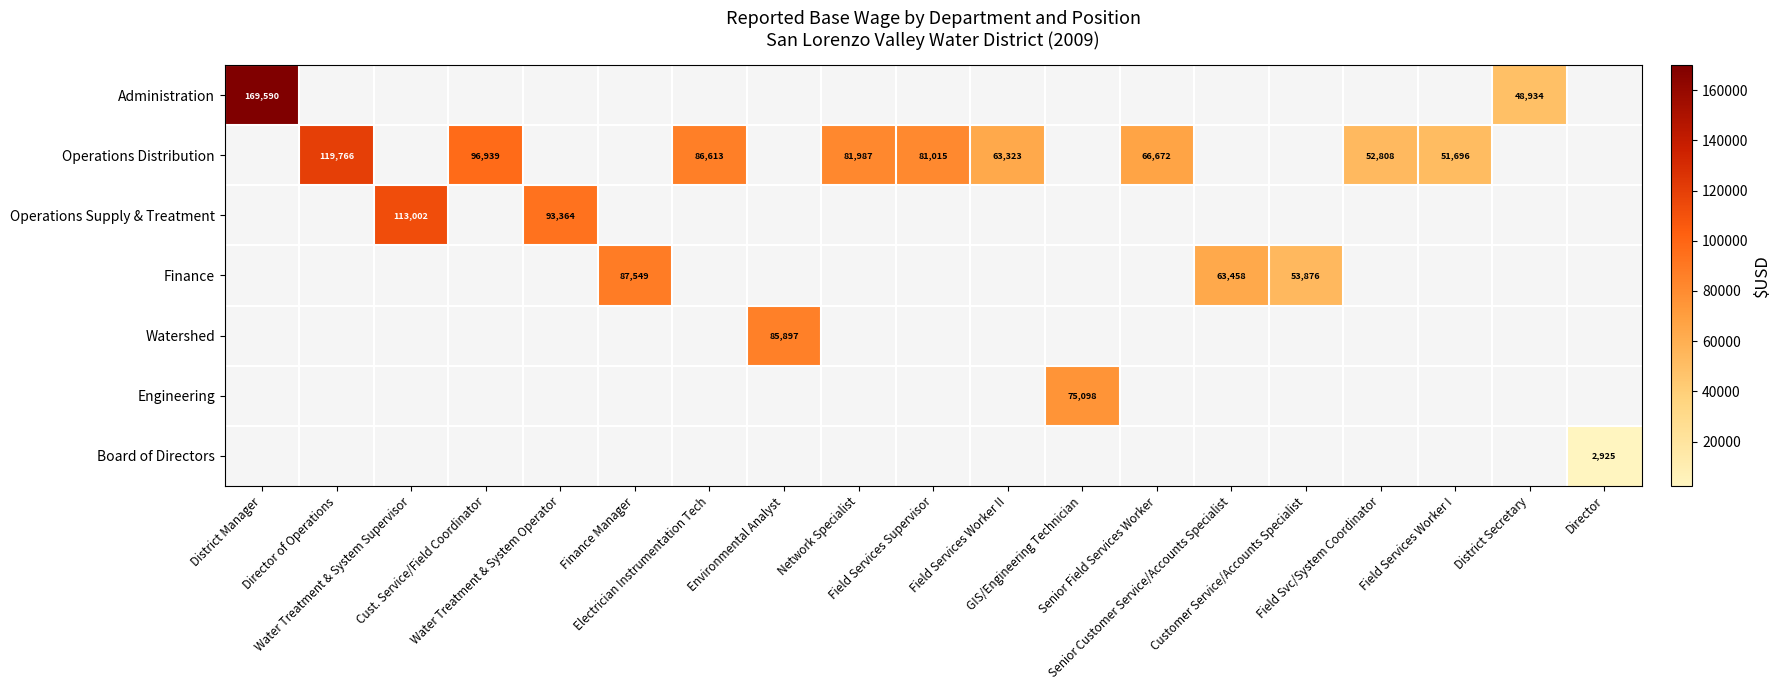

What is the minimum value shown in the chart?

2925.0